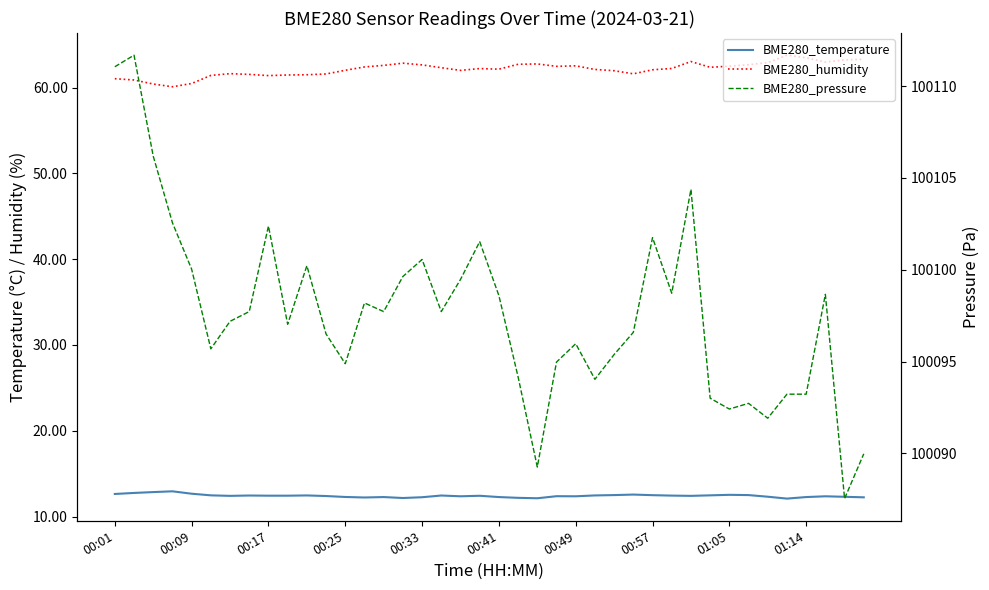

True or false: BME280_pressure and BME280_temperature intersect in this chart.

False